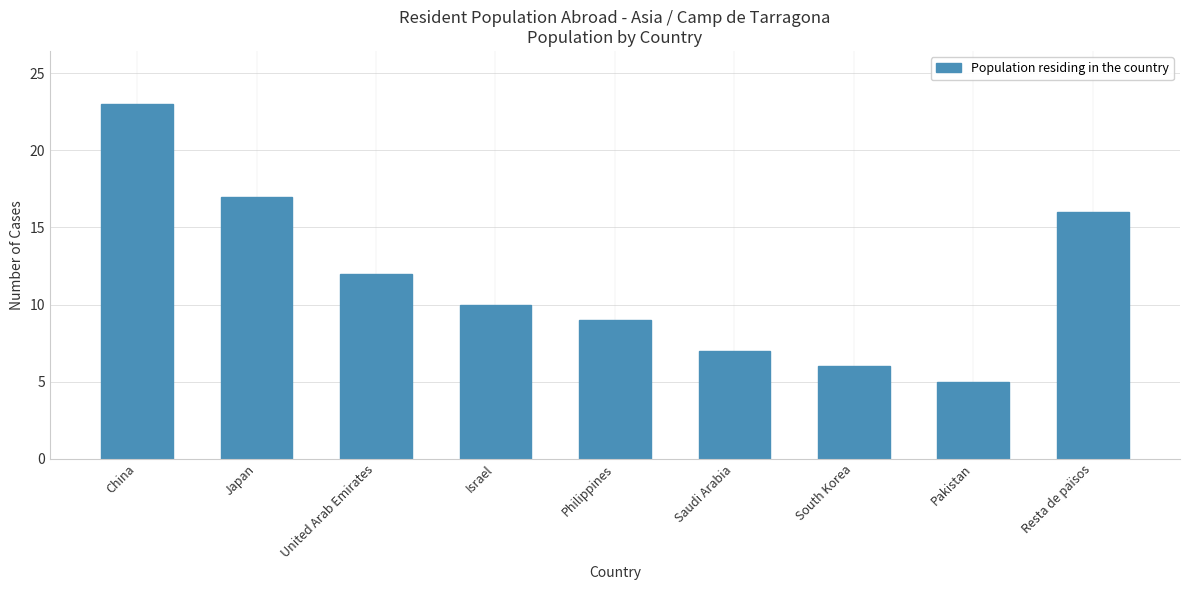

What is the sum of all values?

105